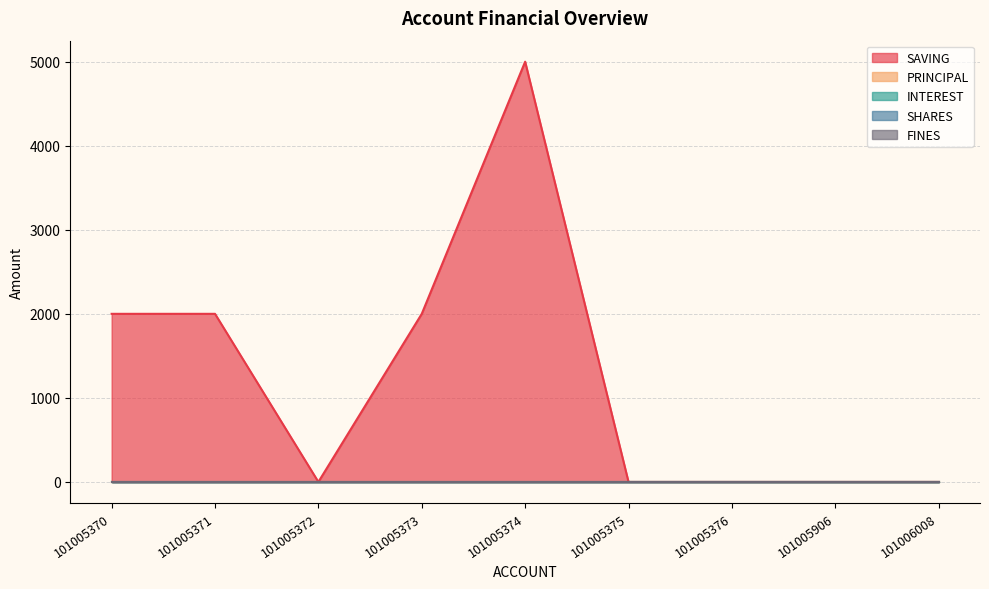

What is the difference between the maximum and minimum values in the SAVING series?

5000